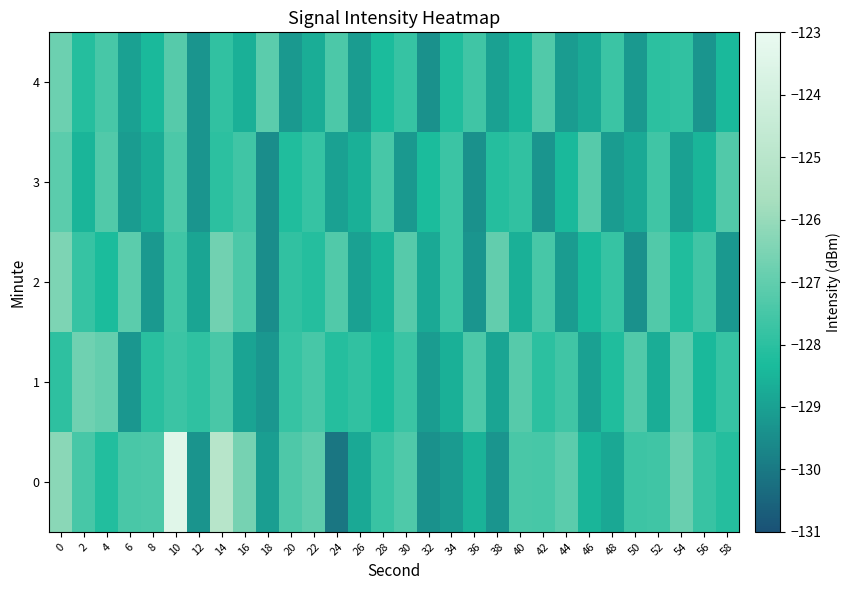

At which category is the sum across all series the highest?

10